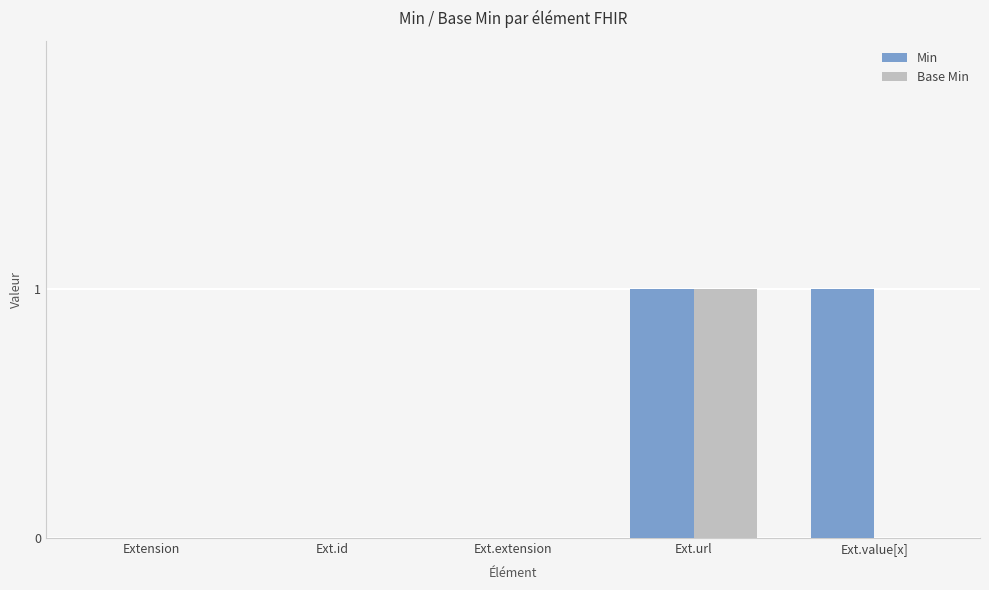

At which category is the sum across all series the highest?

Ext.url